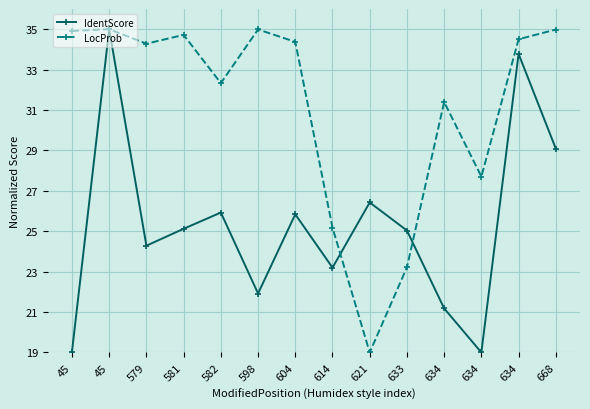

Read the IdentScore value at 621.

26.4